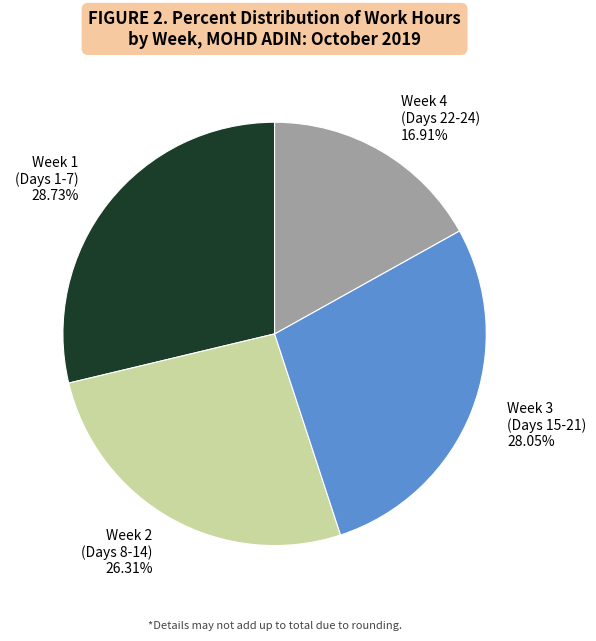

Is there any slice that represents more than half of the pie?

No